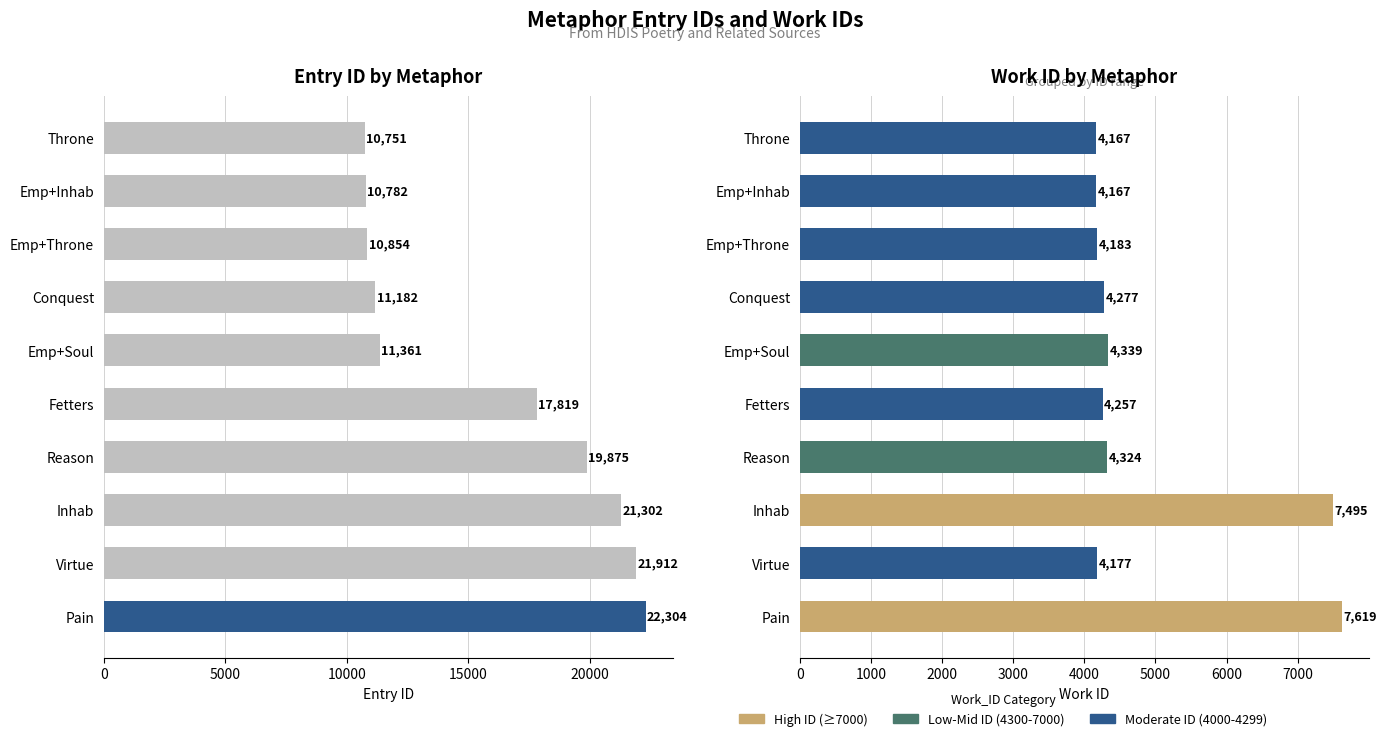

What is the highest value of the id series?

22304